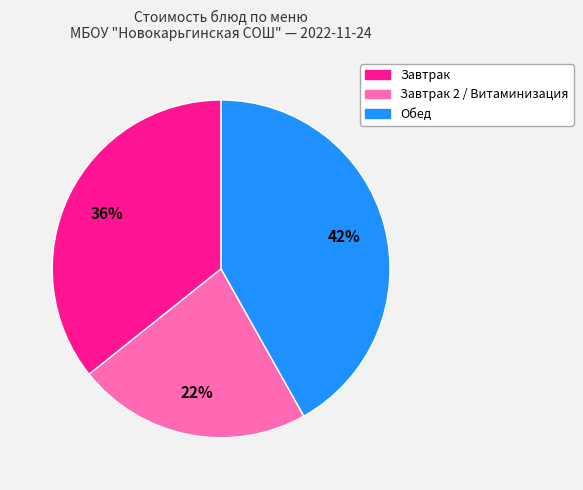

Is there a majority slice in this chart?

No